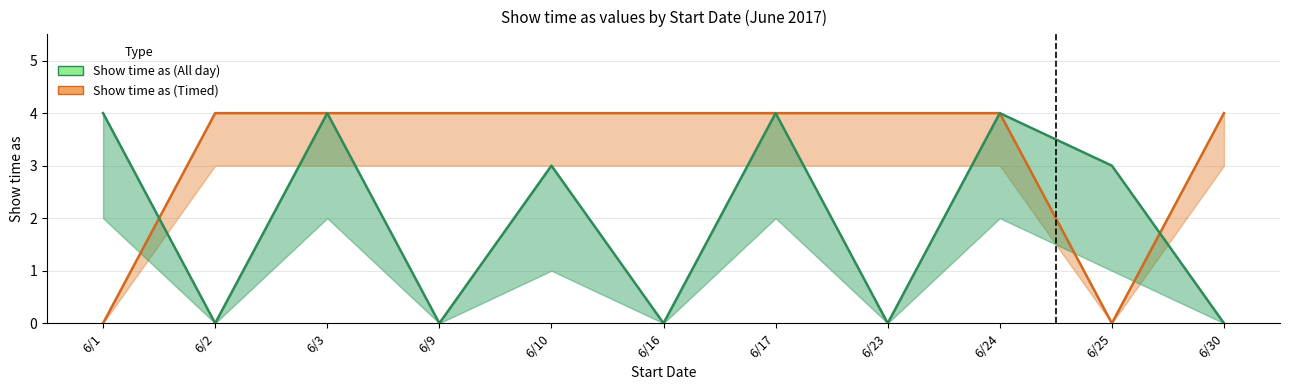

Does the chart have visible grid lines?

Yes